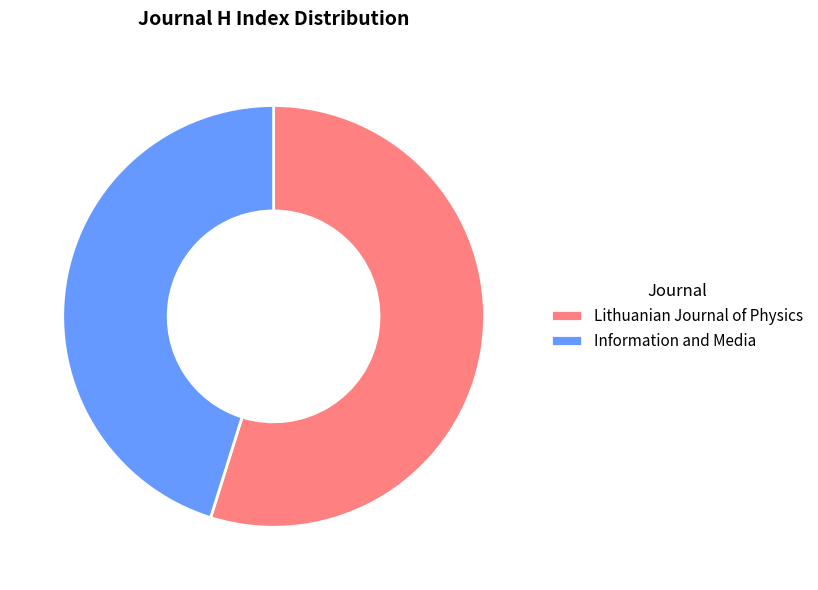

Approximately how many times larger is the value at Lithuanian Journal of Physics compared to Information and Media?

1.2